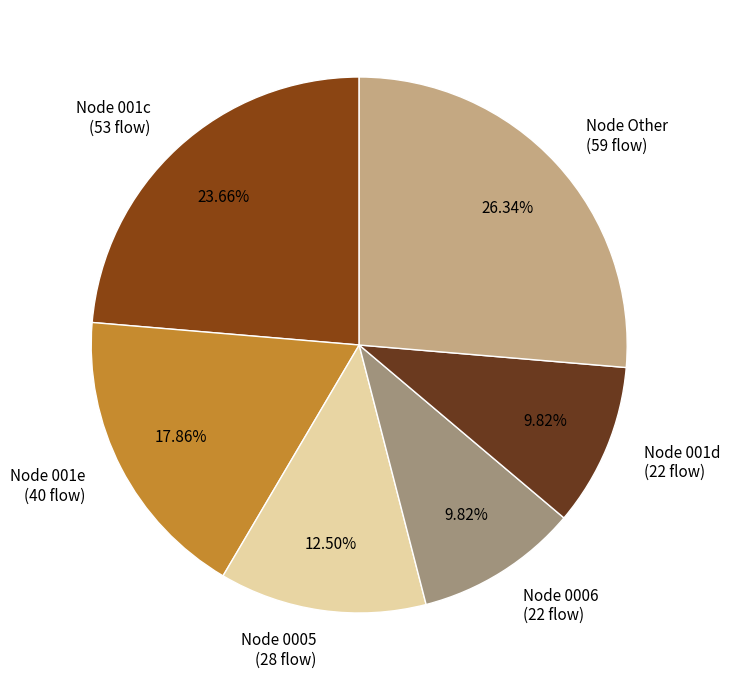

Is there any slice that represents more than half of the pie?

No